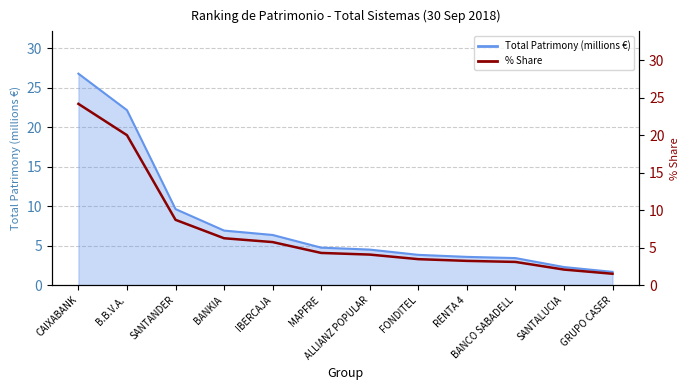

List the labels in order of value, largest first.

CAIXABANK, B.B.V.A., SANTANDER, BANKIA, IBERCAJA, MAPFRE, ALLIANZ POPULAR, FONDITEL, RENTA 4, BANCO SABADELL, SANTALUCIA, GRUPO CASER